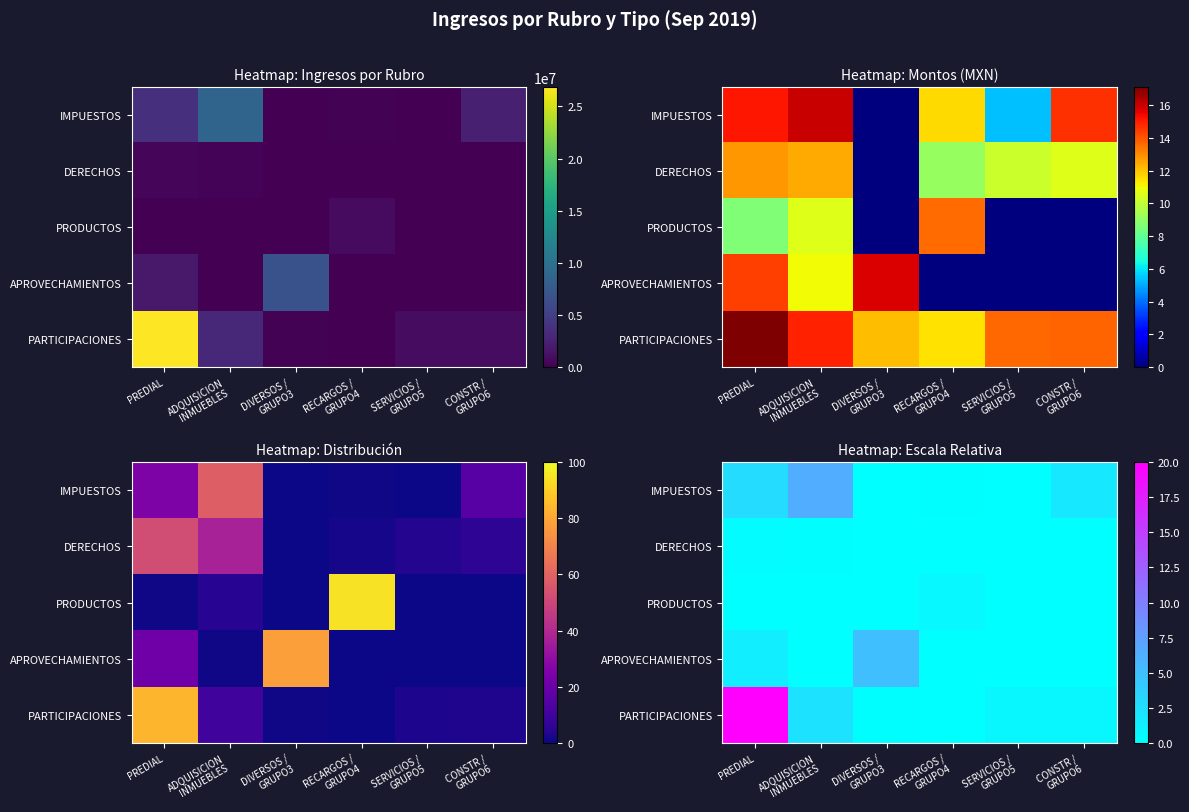

Is it true that IMPUESTOS equals 0.0 at SERVICIOS / GRUPO5?

True